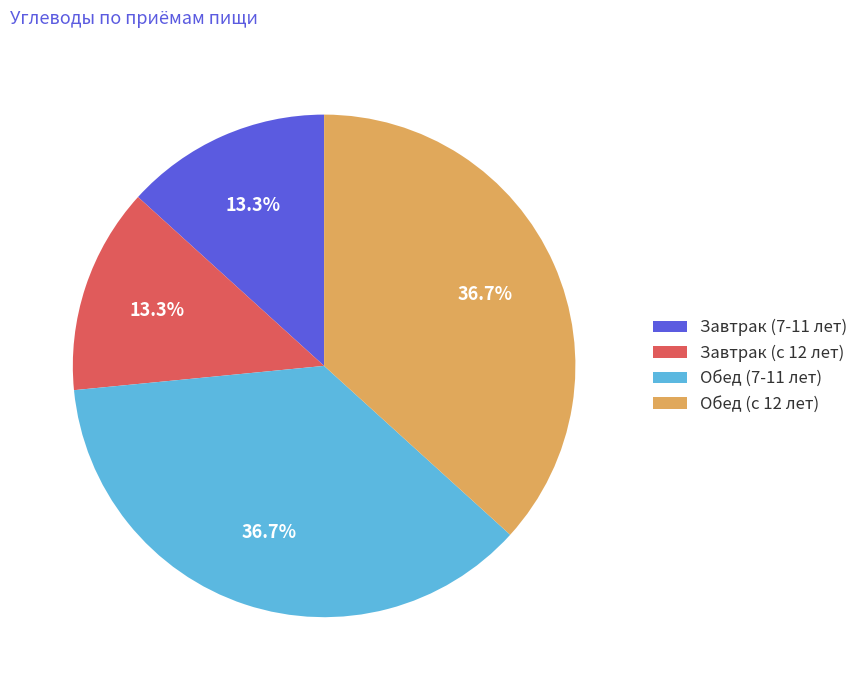

What percentage is NOT represented by Завтрак (7-11 лет)?

86.7%